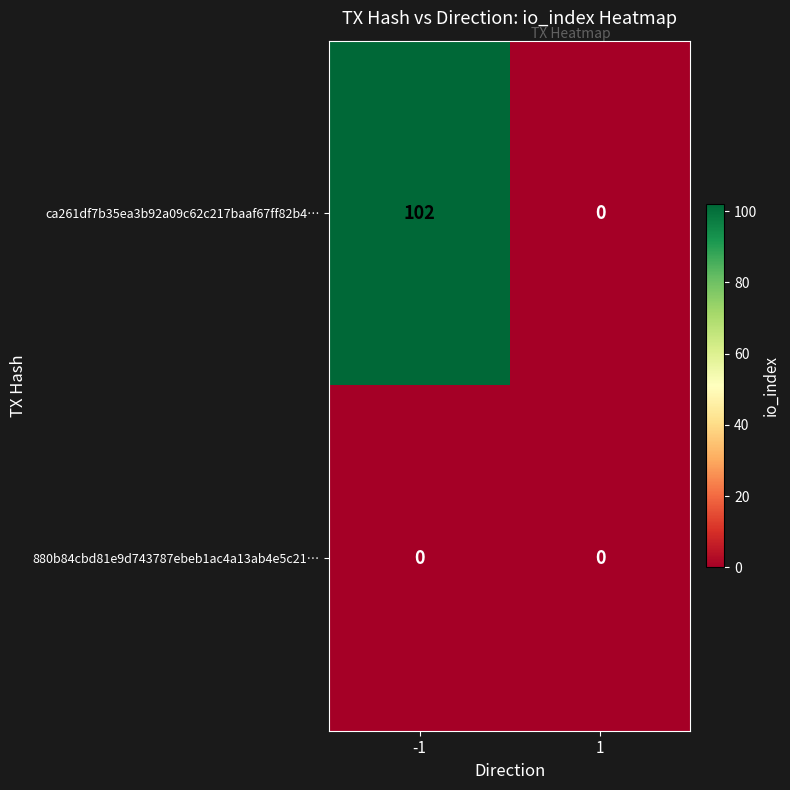

Is the value of 880b84cbd81e9d743787ebeb1ac4a13ab4e5c21… at -1 greater than the value of ca261df7b35ea3b92a09c62c217baaf67ff82b4… at -1?

No